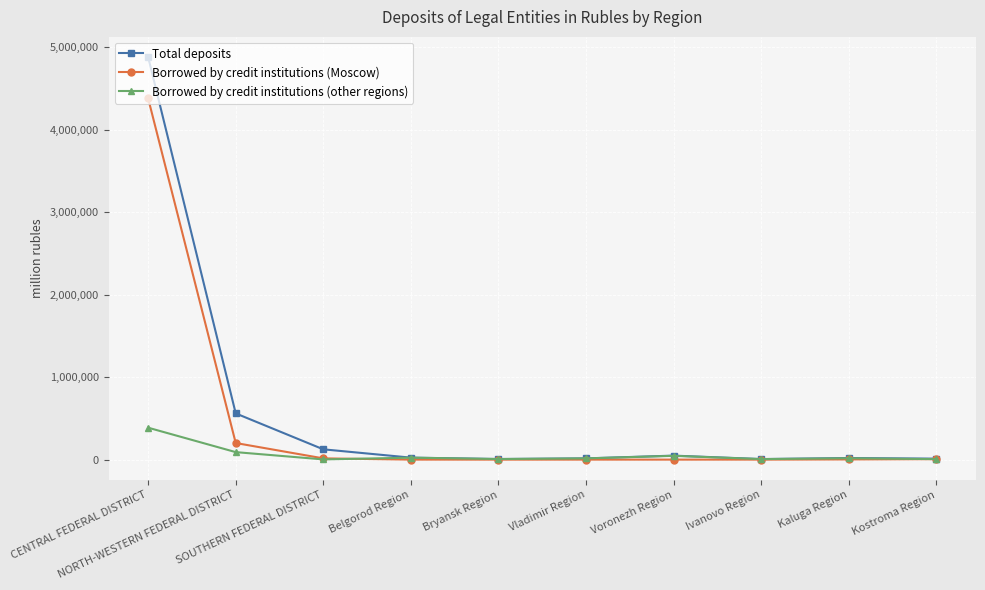

Count the number of categories in the chart.

10